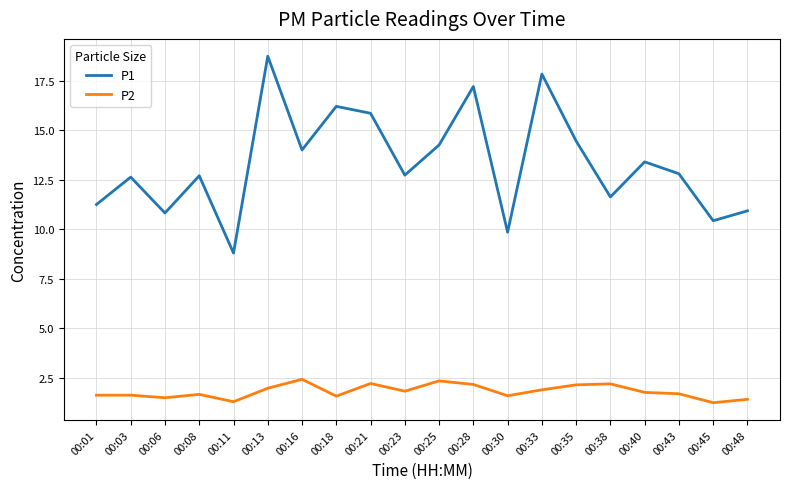

True or false: P2 and P1 cross at least once.

False